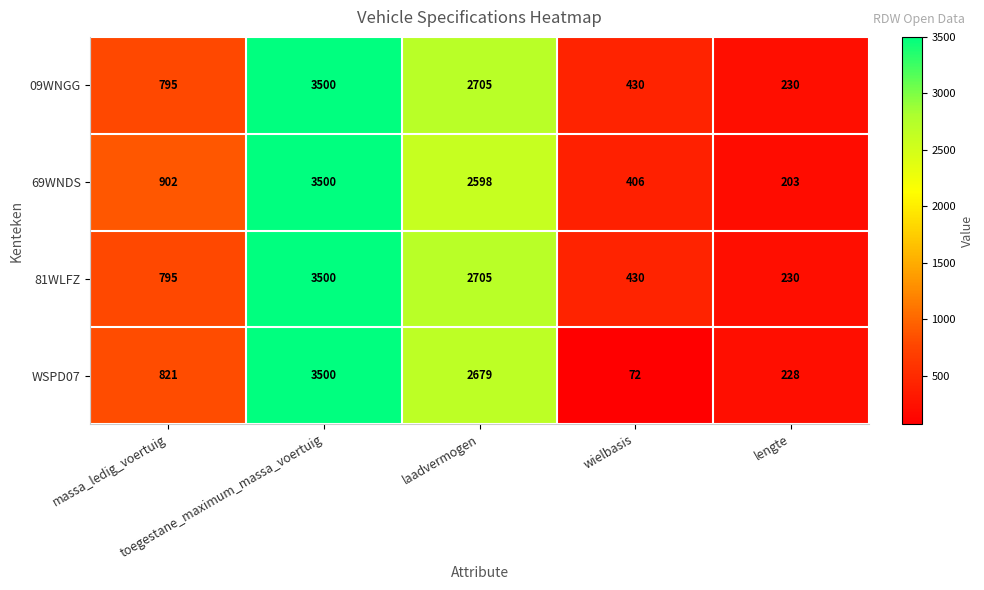

What is the average value of the 09WNGG series?

1532